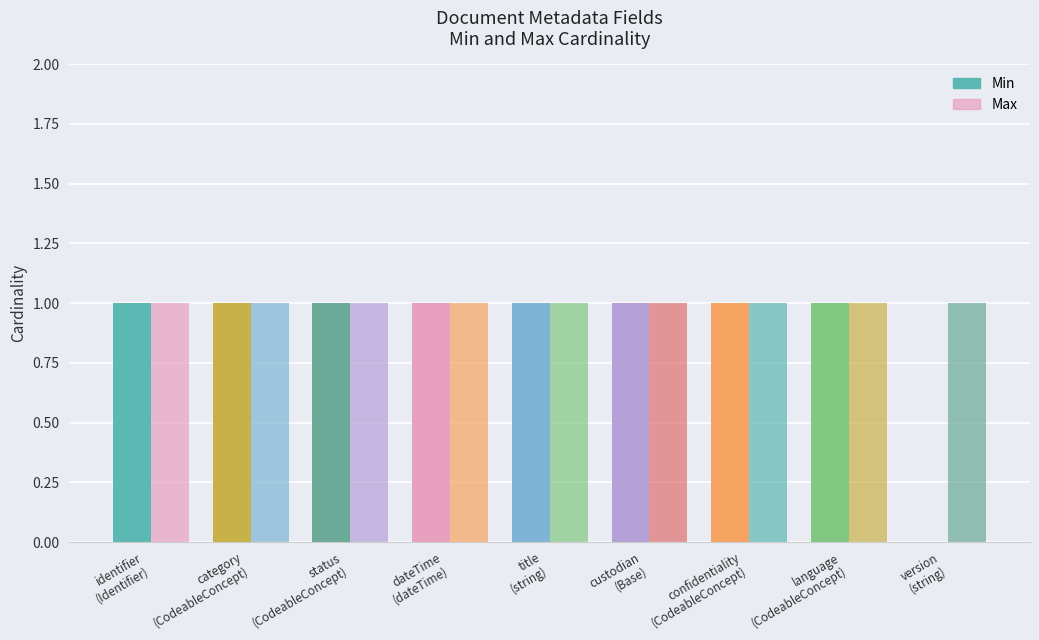

How many values in Min are above zero?

8